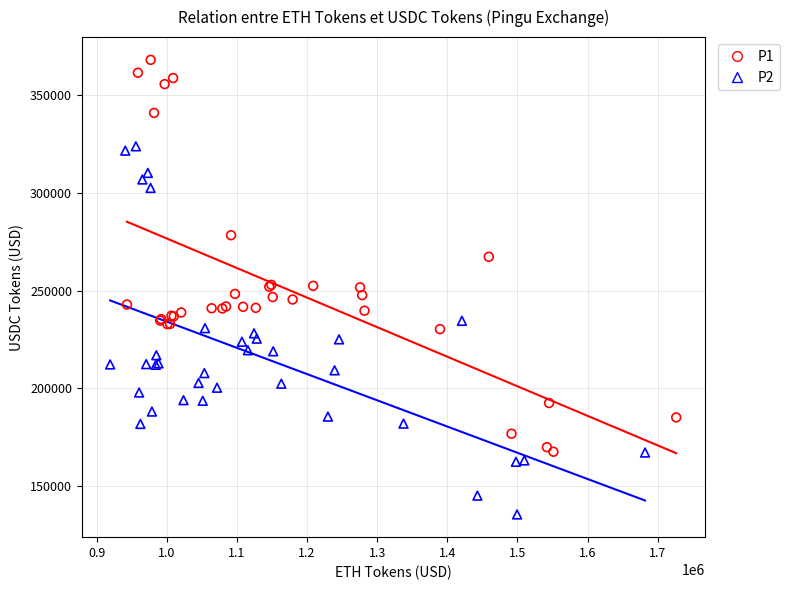

Which series contains the lowest Y value?

P2